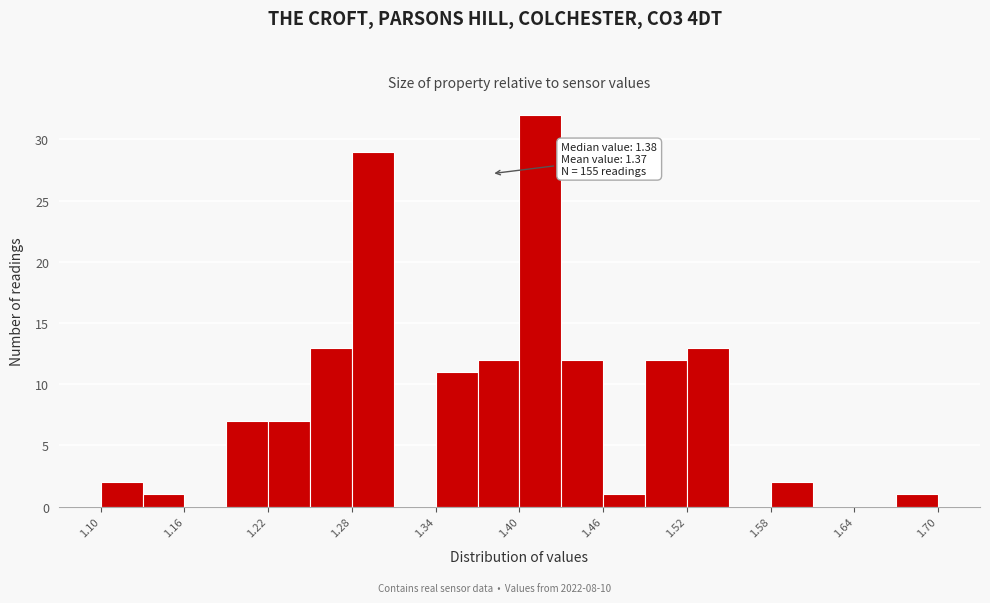

Read against the x-axis, roughly where is the centre of the tallest bar?

1.42